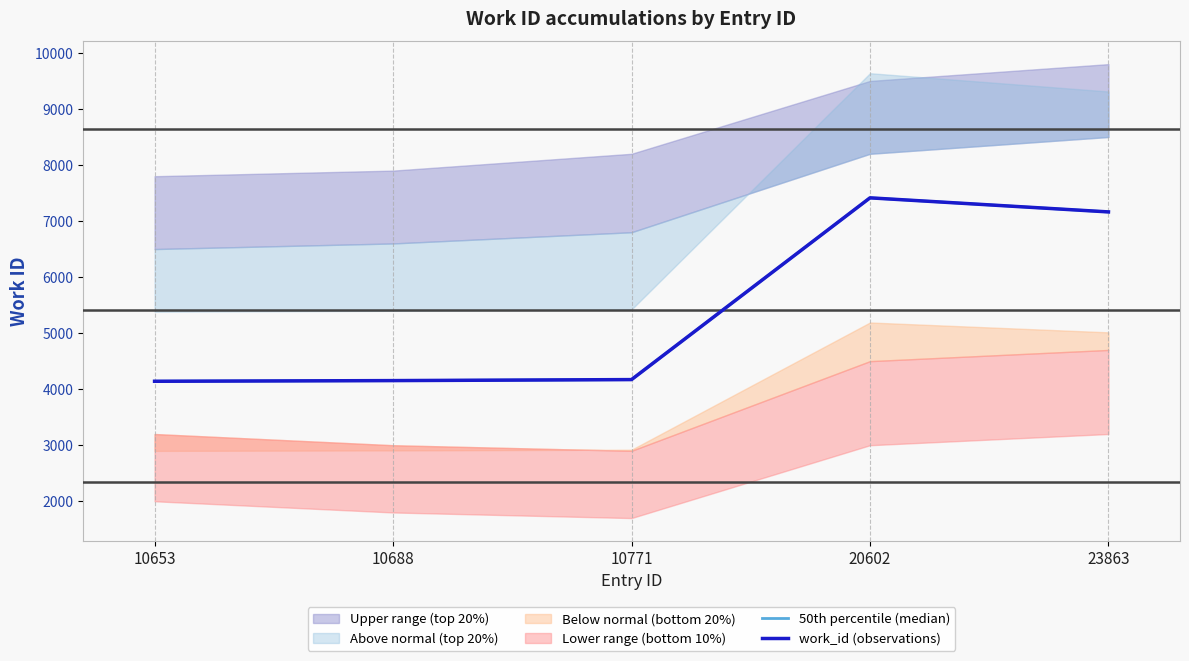

What is the difference between the second highest and second lowest values in the 50th percentile (median) series?

3010